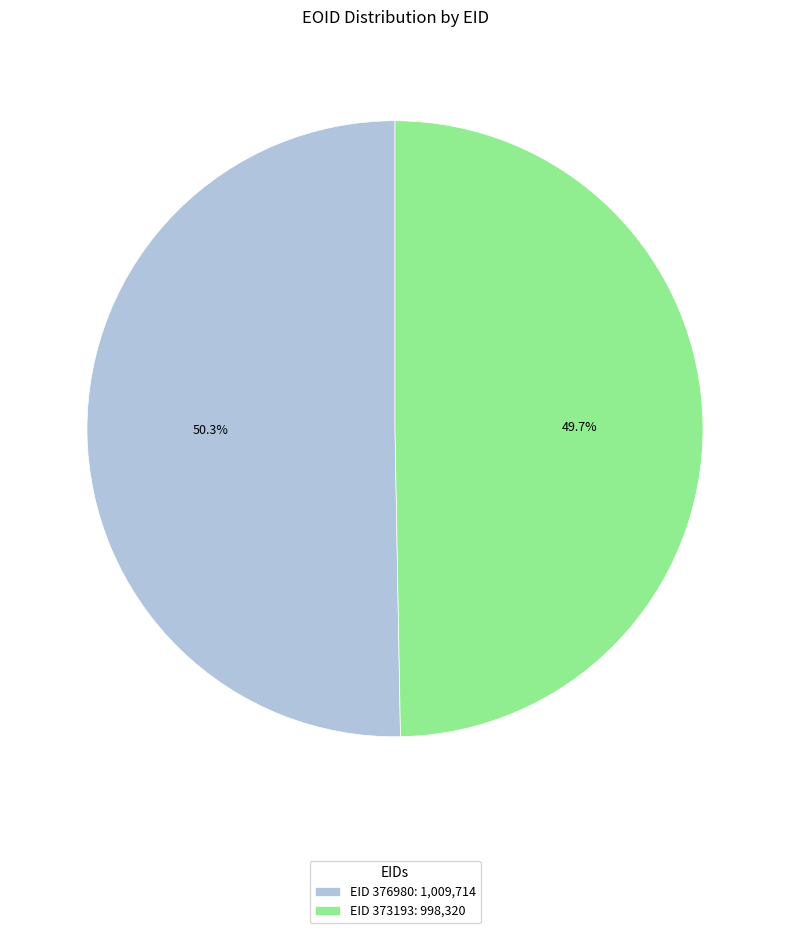

Combined, do EID 373193: 998,320 and EID 376980: 1,009,714 account for over 50%?

Yes